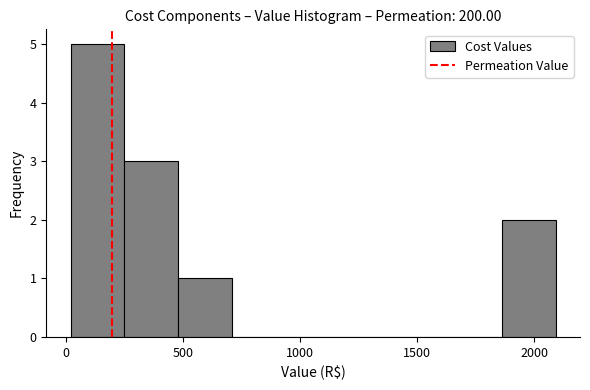

Reading left to right, list every bar in this chart as the range it spans on the x-axis followed by its height. Neither the bar edges nor the heights are printed on the chart, so give them approximately, as read against the axes.

0 to 250: 5
250 to 500: 3
500 to 700: 1
700 to 950: 0
950 to 1150: 0
1150 to 1400: 0
1400 to 1650: 0
1650 to 1850: 0
1850 to 2100: 2